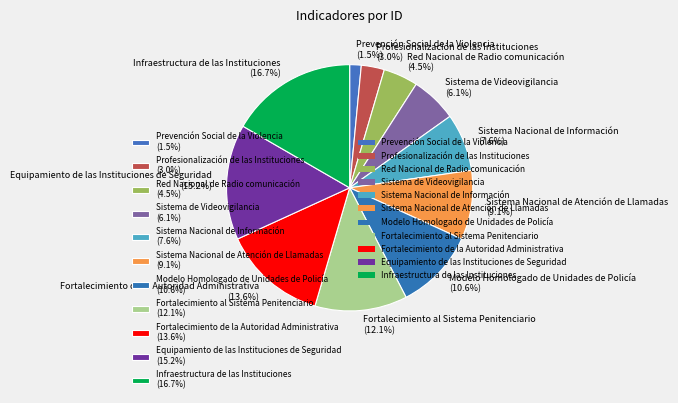

To the nearest percent, what is the difference between the Fortalecimiento al Sistema Penitenciario and Infraestructura de las Instituciones slice percentages?

5%